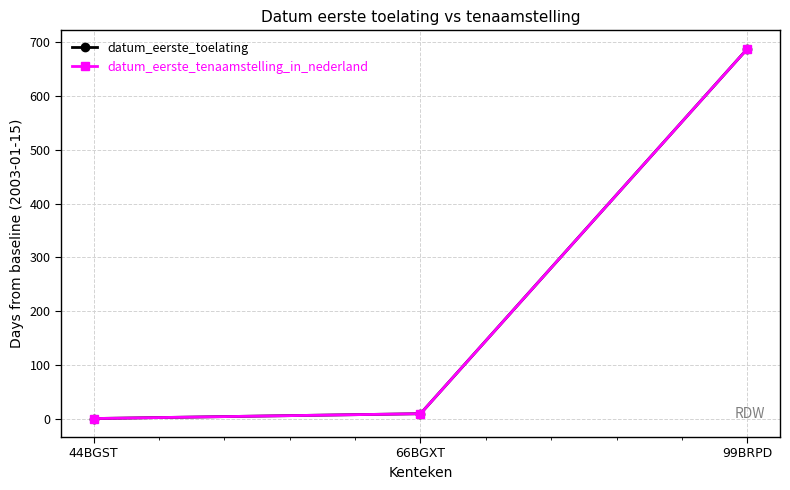

What is the label of the 2nd point from the left?

66BGXT